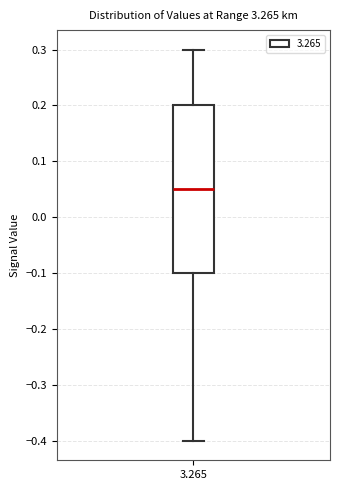

Read this box plot against the y-axis: the position of the median line, the range covered by the box, and the ends of both whiskers. The values are not printed on the chart, so give them approximately, as read against the axis.

median 0.05, box -0.10 to 0.20, whiskers -0.40 to 0.30